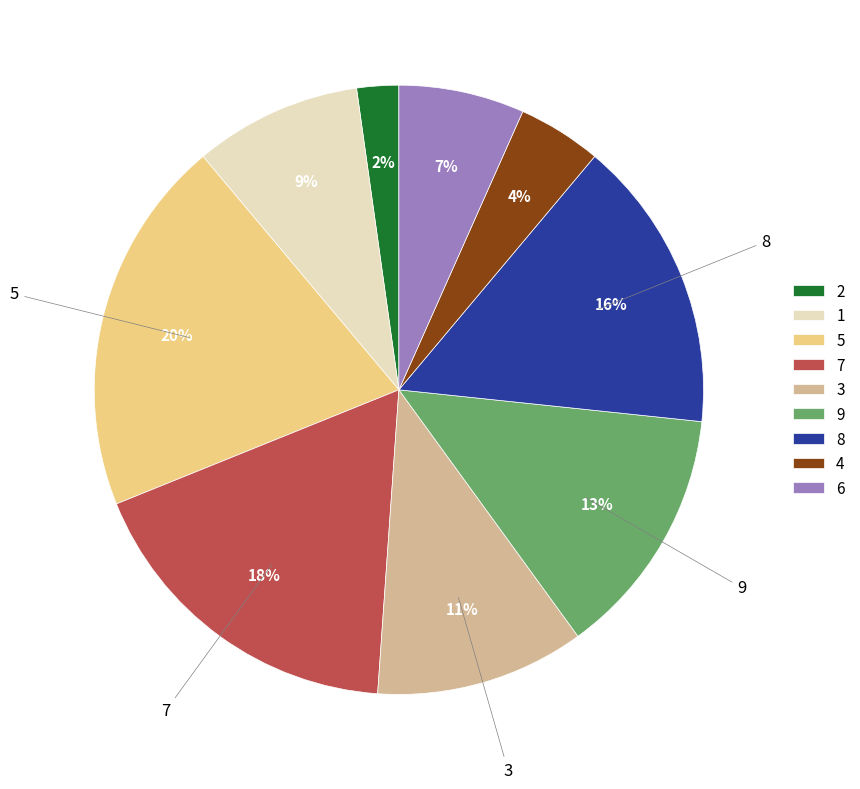

Does 9 represent more than half of the total?

No